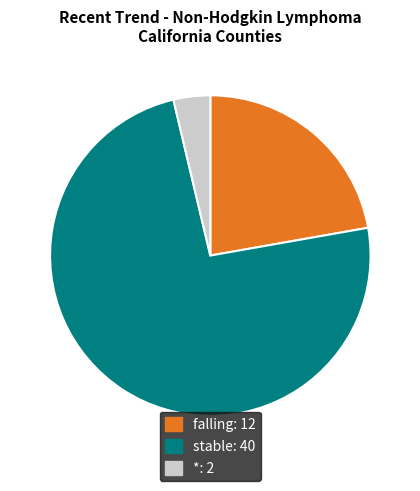

Do *: 2 and falling: 12 together represent more than half of the pie?

No